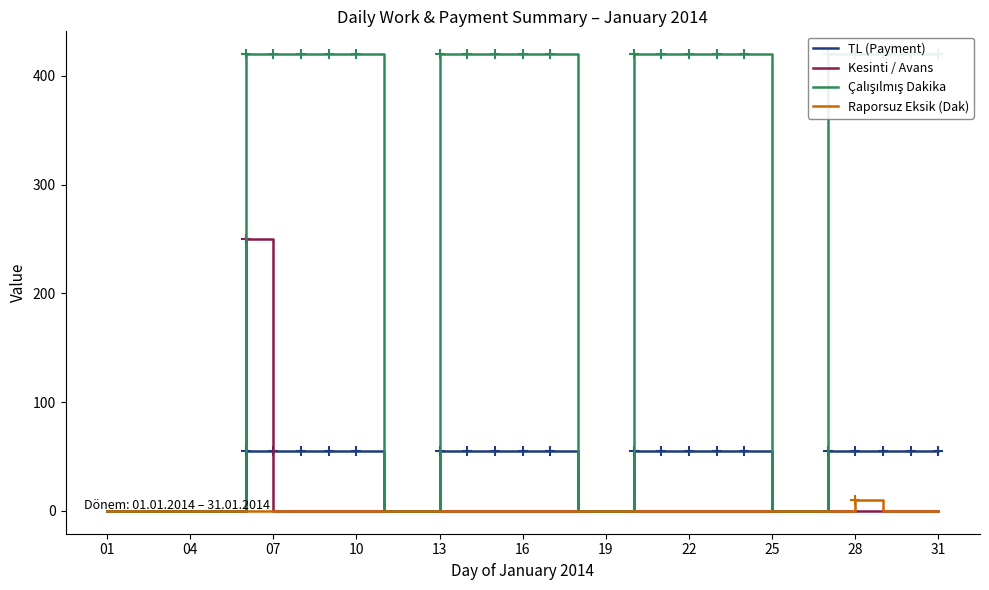

True or false: Raporsuz Eksik (Dak) has a value of 0.0 at 10.

True